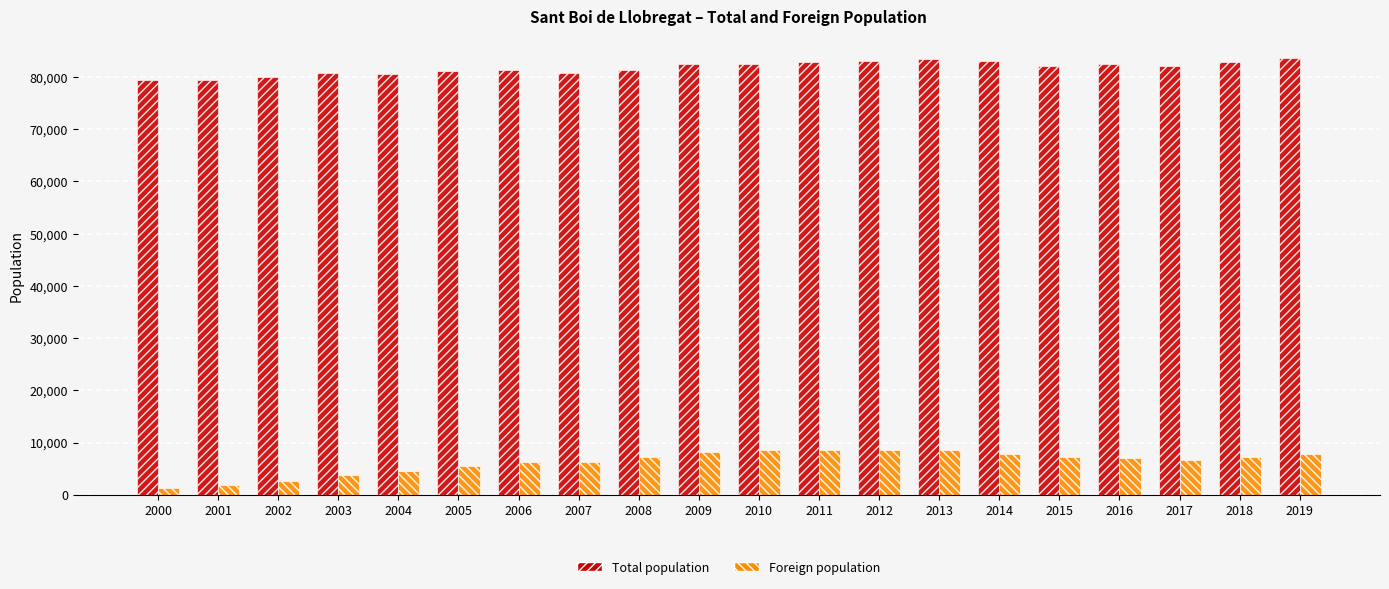

What is the sum of the Foreign population values at 2006 and 2016?

13382